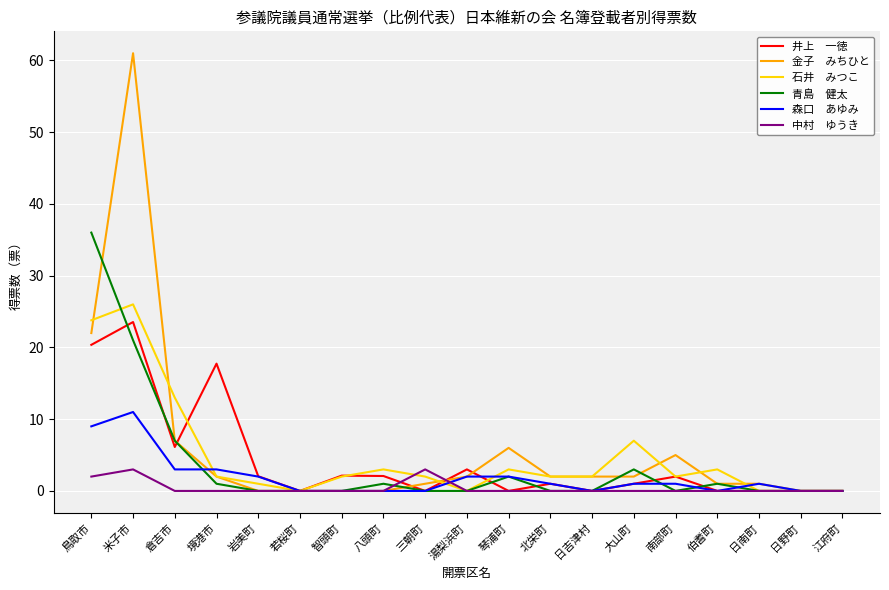

At which category is the sum across all series the highest?

米子市